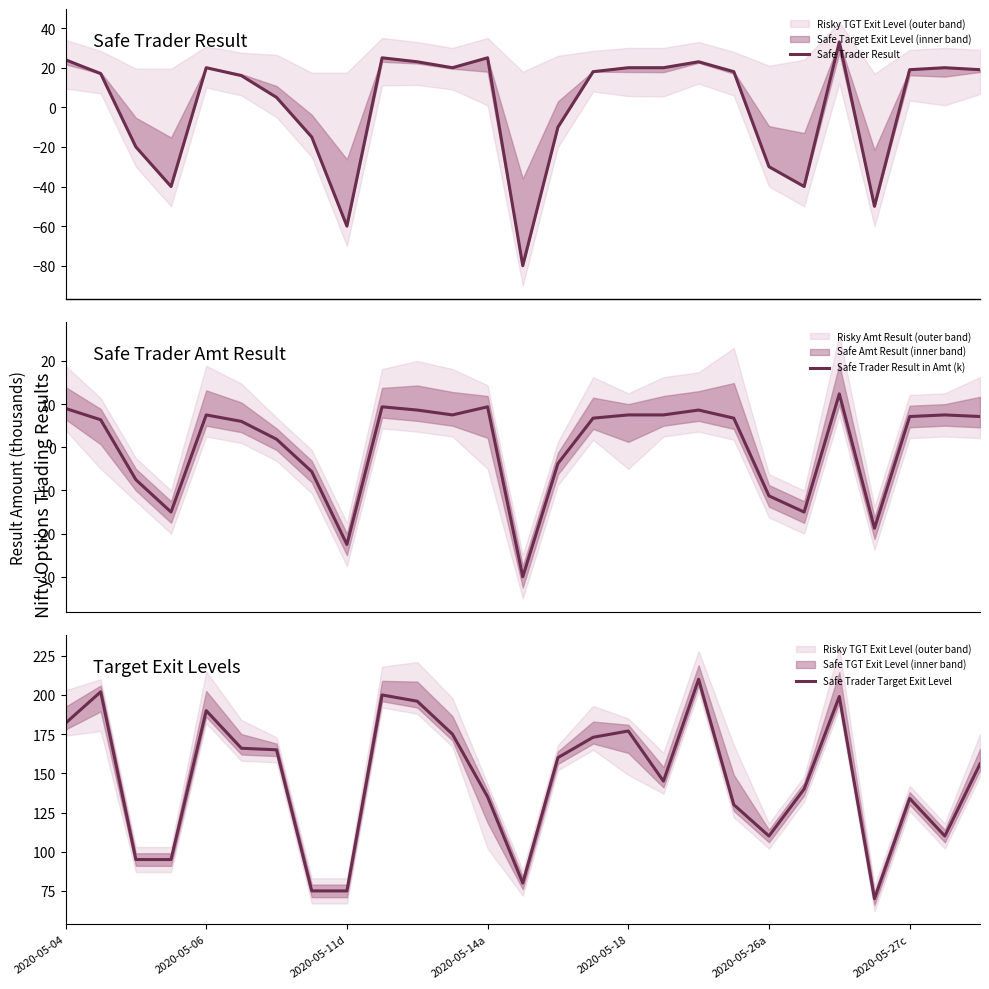

True or false: Safe Trader Result in Amt (k) has more than 1 points higher than both neighbors.

True